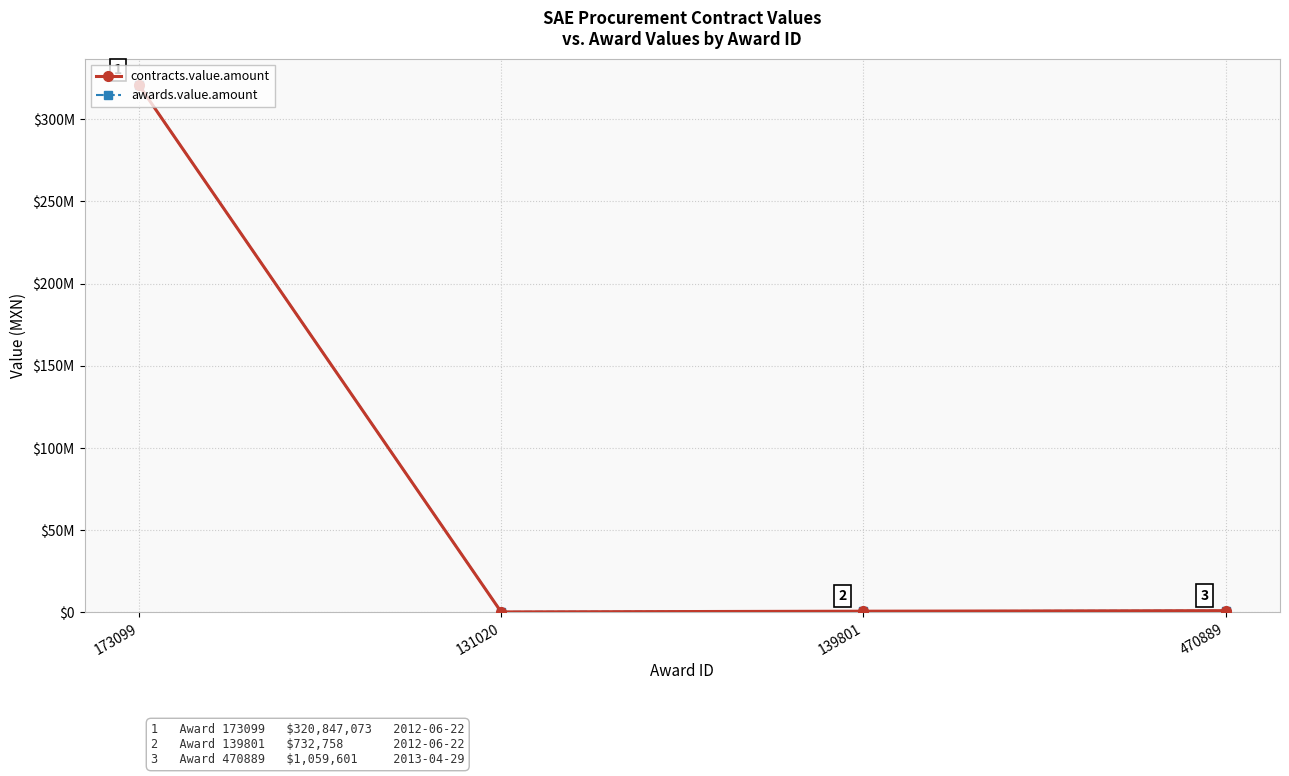

Which series changed the most between 139801 and 470889?

contracts.value.amount